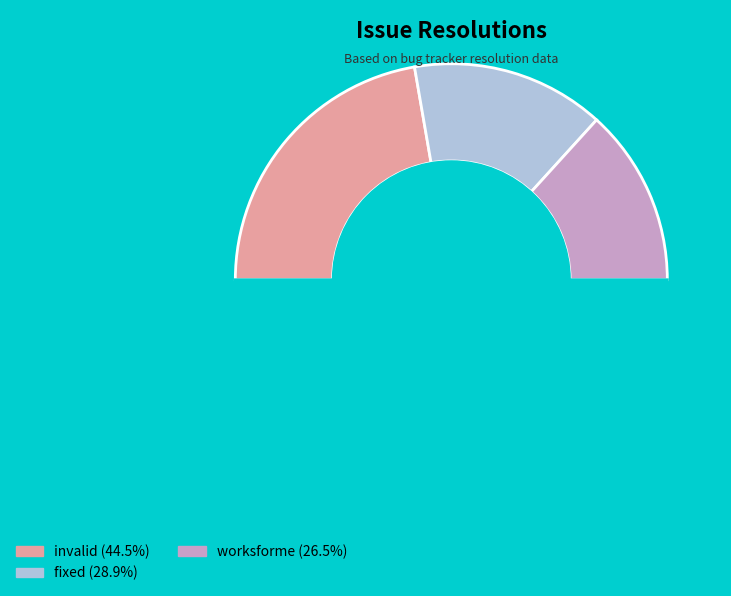

How many segments does this pie chart have?

4